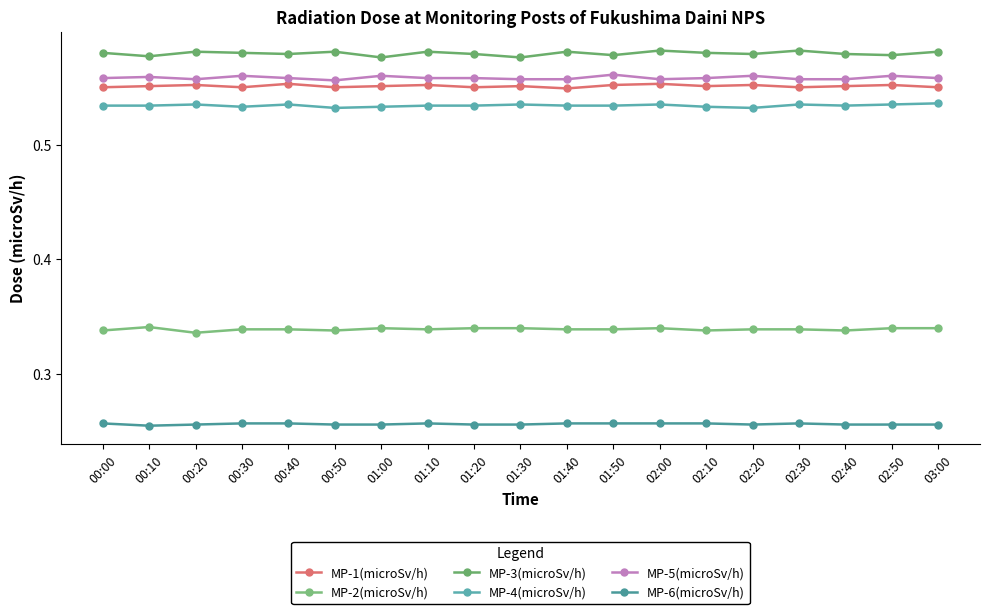

Reading left to right, extract all data points from this chart.

MP-1(microSv/h): 0.6	0.6	0.6	0.6	0.6	0.6	0.6	0.6	0.6	0.6	0.5	0.6	0.6	0.6	0.6	0.6	0.6	0.6	0.6
MP-2(microSv/h): 0.3	0.3	0.3	0.3	0.3	0.3	0.3	0.3	0.3	0.3	0.3	0.3	0.3	0.3	0.3	0.3	0.3	0.3	0.3
MP-3(microSv/h): 0.6	0.6	0.6	0.6	0.6	0.6	0.6	0.6	0.6	0.6	0.6	0.6	0.6	0.6	0.6	0.6	0.6	0.6	0.6
MP-4(microSv/h): 0.5	0.5	0.5	0.5	0.5	0.5	0.5	0.5	0.5	0.5	0.5	0.5	0.5	0.5	0.5	0.5	0.5	0.5	0.5
MP-5(microSv/h): 0.6	0.6	0.6	0.6	0.6	0.6	0.6	0.6	0.6	0.6	0.6	0.6	0.6	0.6	0.6	0.6	0.6	0.6	0.6
MP-6(microSv/h): 0.3	0.3	0.3	0.3	0.3	0.3	0.3	0.3	0.3	0.3	0.3	0.3	0.3	0.3	0.3	0.3	0.3	0.3	0.3